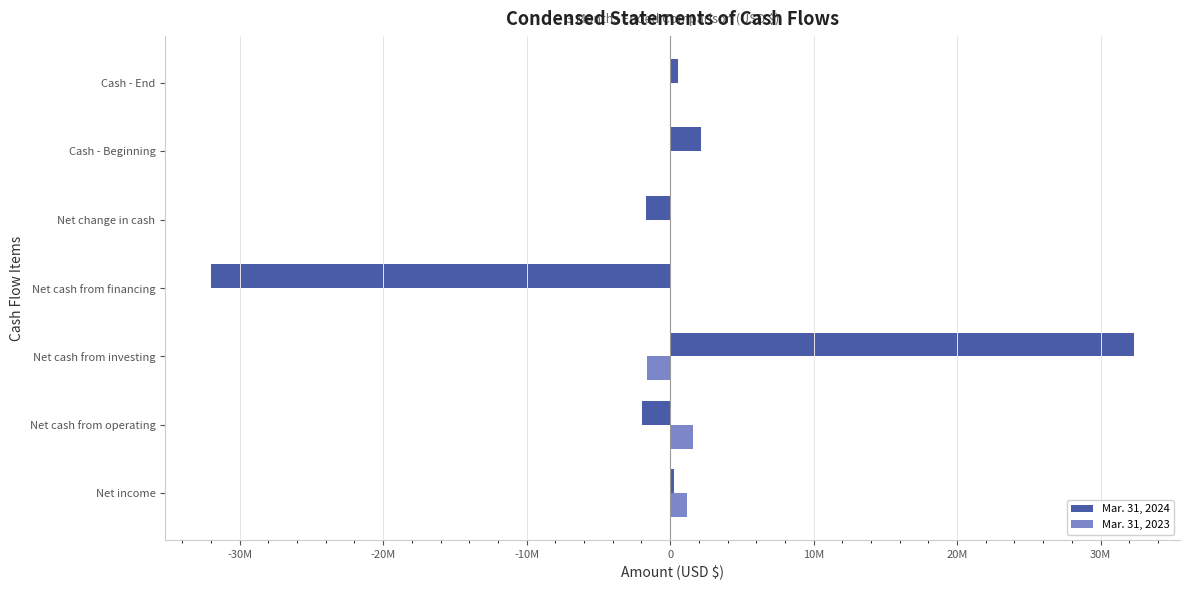

What is the maximum value shown in the chart?

32319726